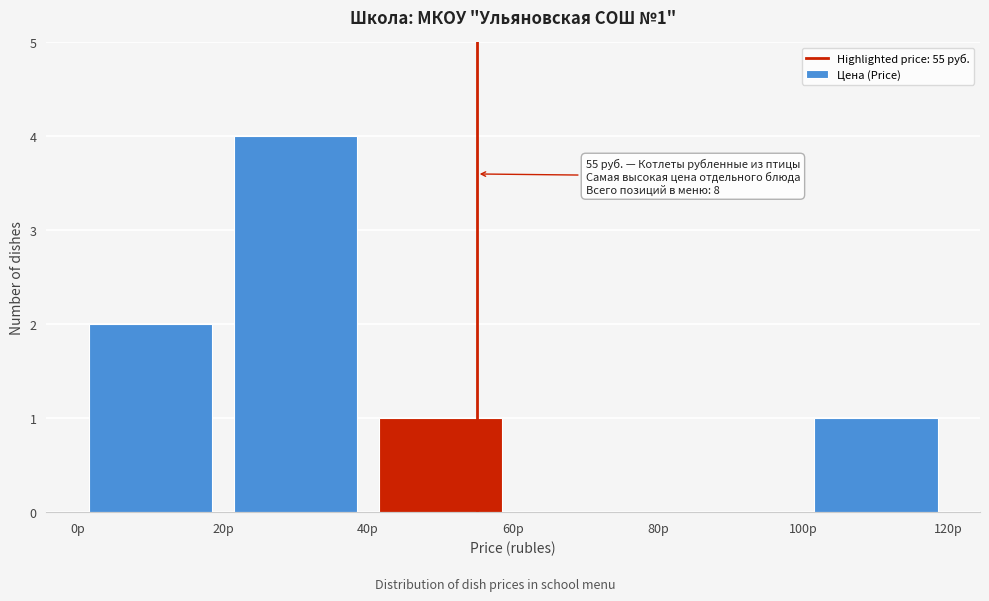

Over which range of the x-axis is the bar tallest?

20 to 40